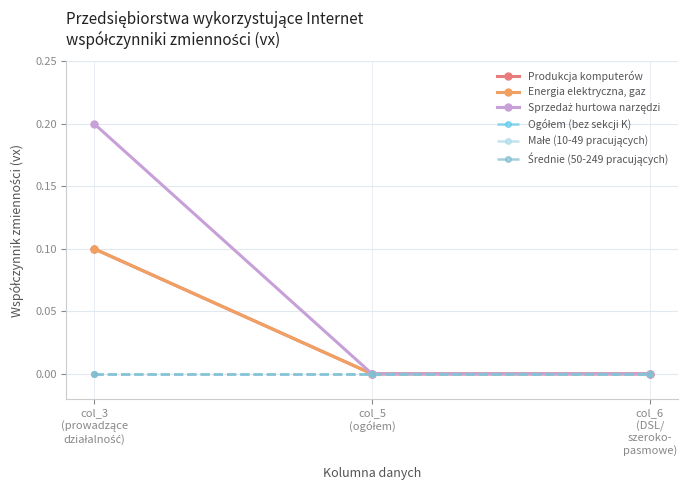

Does the chart have visible grid lines?

Yes